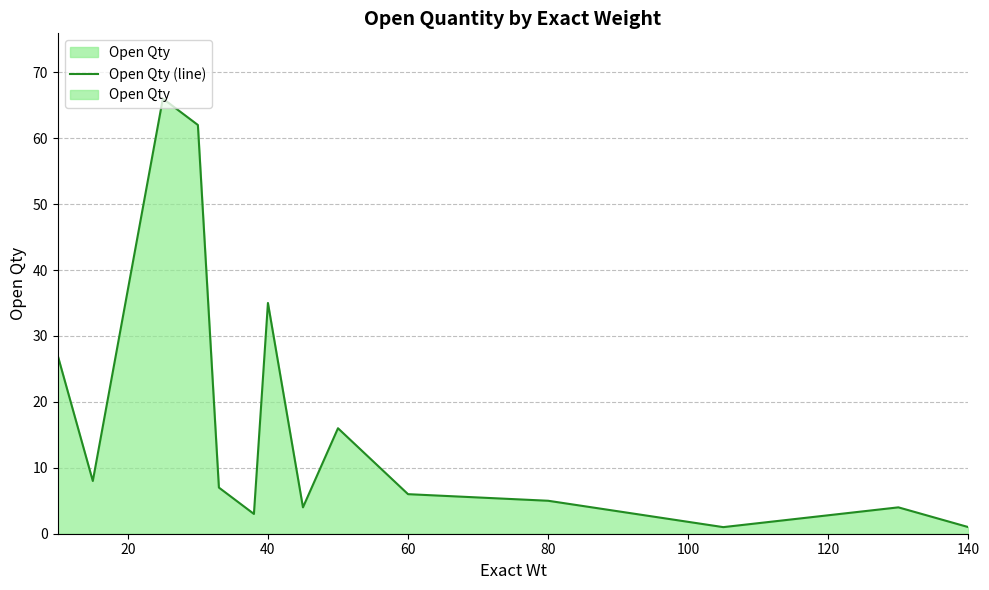

Reading left to right, what are all the values shown in this chart?

27	8	66	62	7	3	35	4	16	6	5	1	4	1